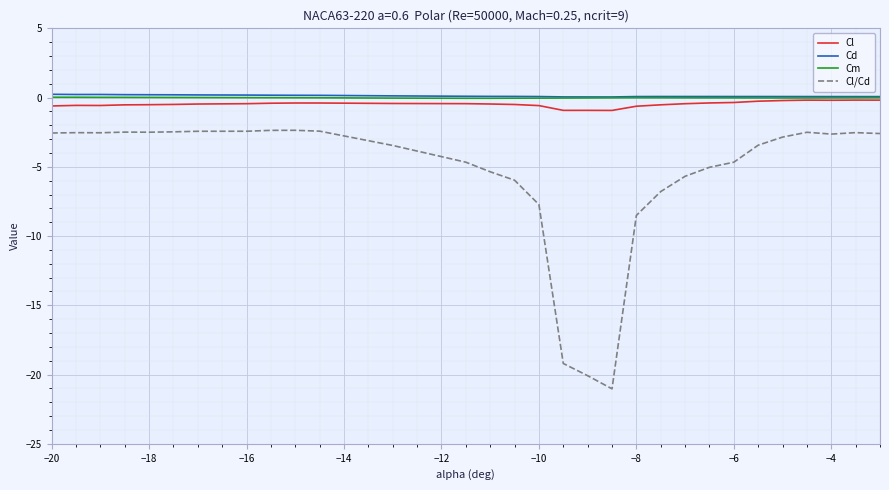

What is the minimum value for Cl?

-0.9